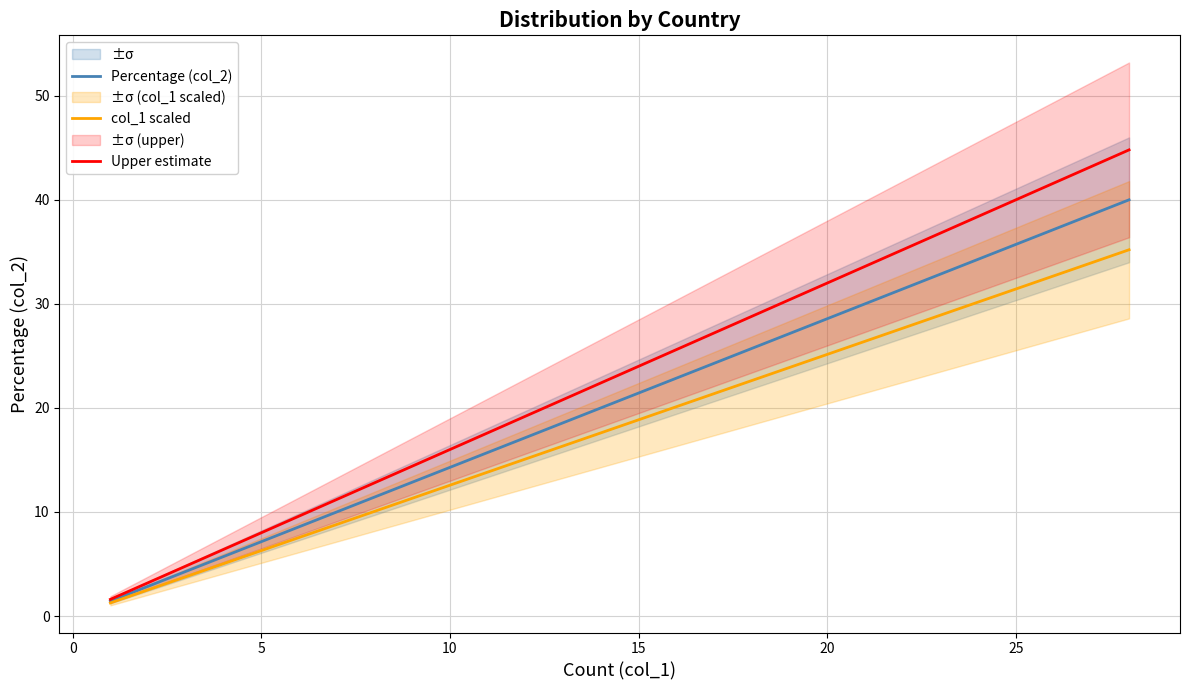

What position from the left is 25?

8